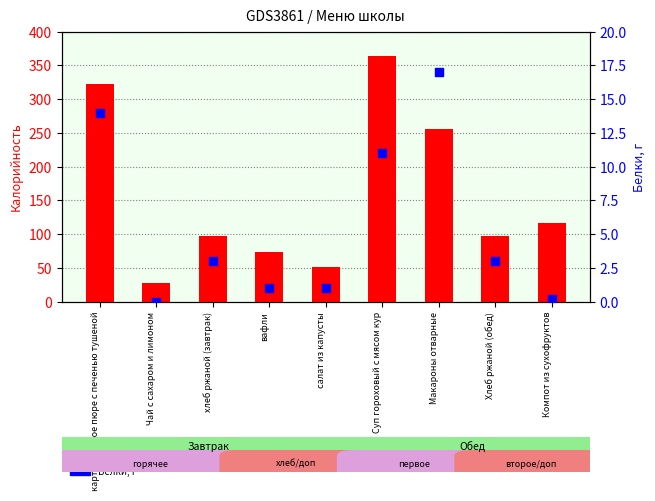

Which series has the largest total across all categories?

Калорийность